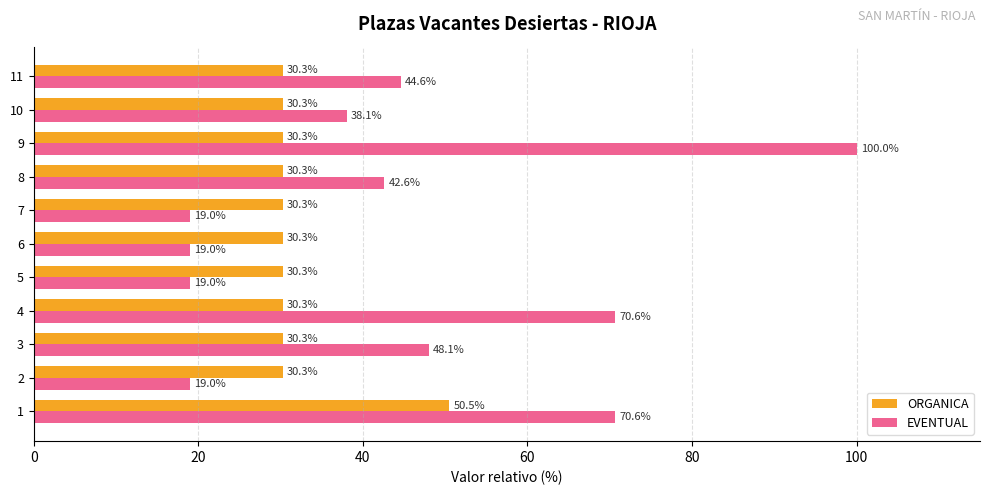

Which series has the largest total across all categories?

EVENTUAL